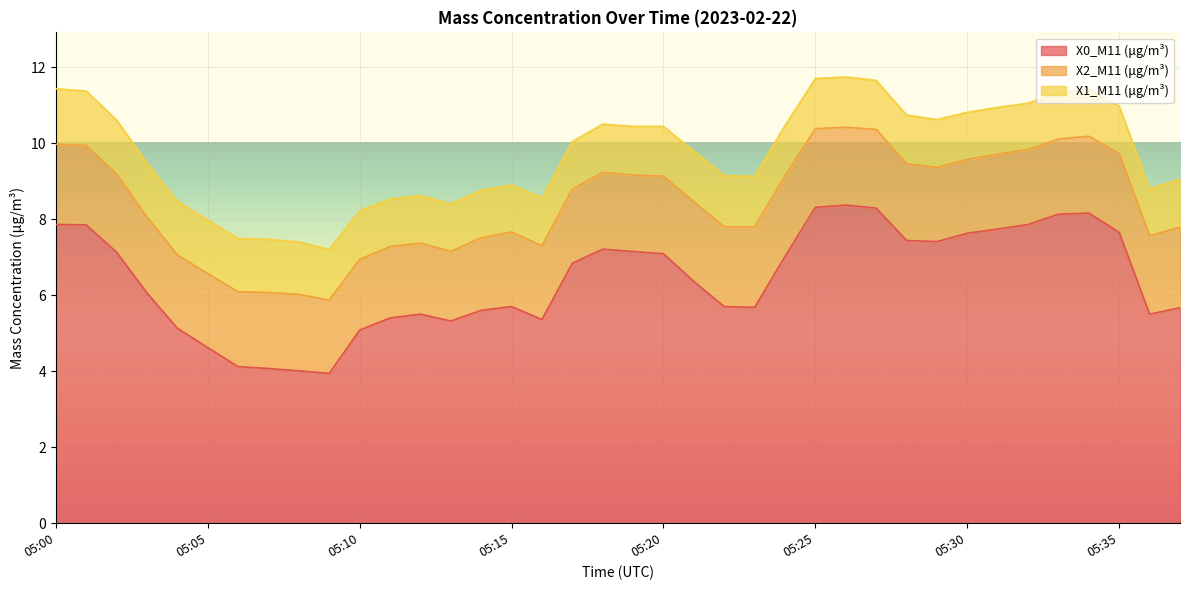

What is the smallest value displayed?

1.2